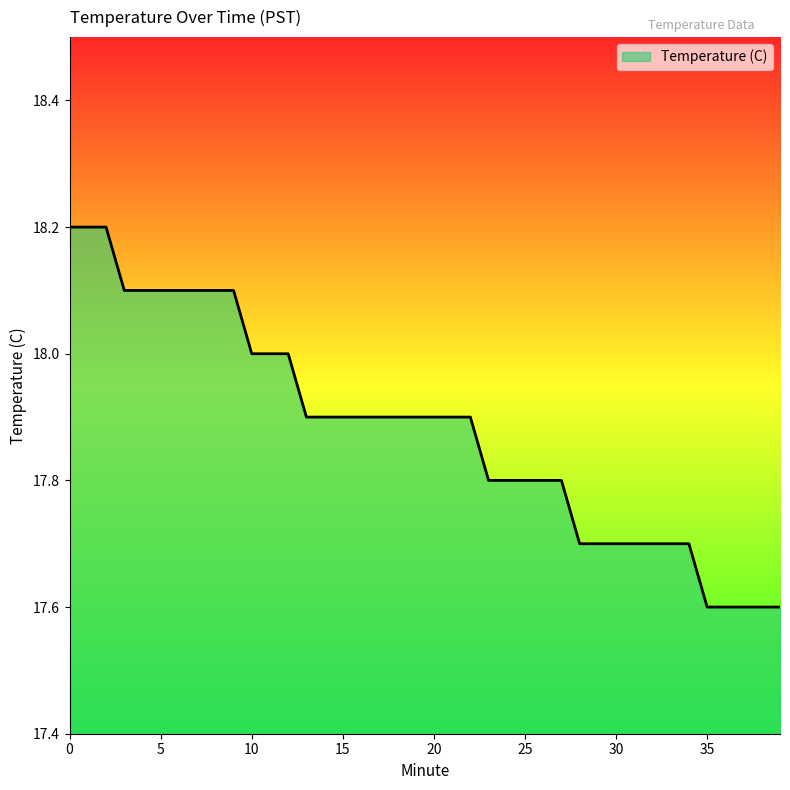

Does the chart have visible grid lines?

No